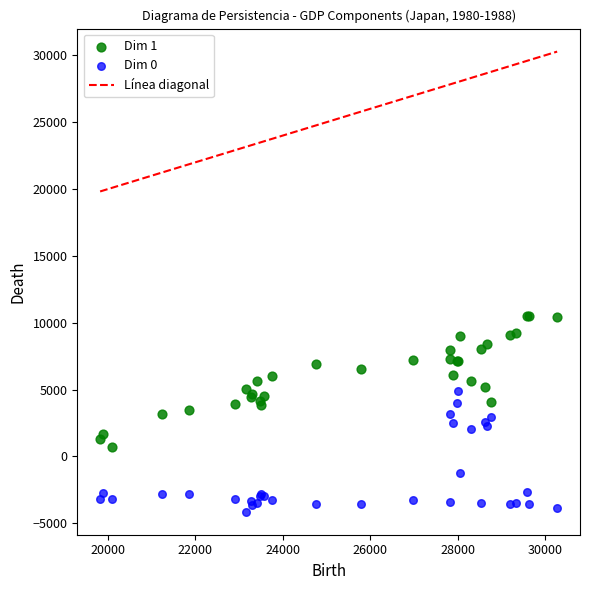

Which series has the widest spread of Y values?

Dim 1